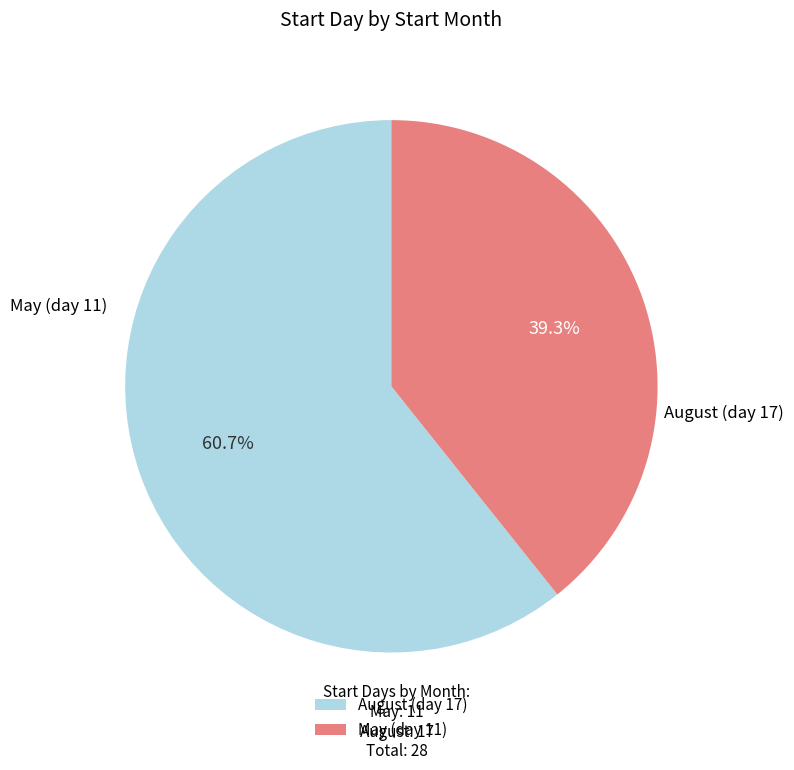

To the nearest percent, what is the difference between the largest and smallest slice percentages?

21%